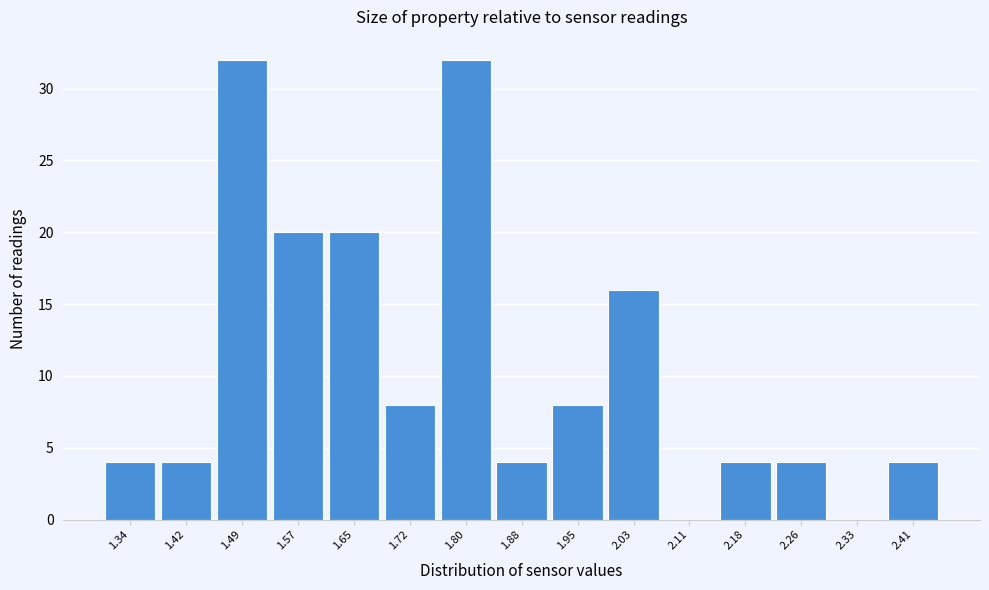

Reading left to right, list every bar in this chart as the range it spans on the x-axis followed by its height. Neither the bar edges nor the heights are printed on the chart, so give them approximately, as read against the axes.

1.30 to 1.38: 4
1.38 to 1.45: 4
1.45 to 1.53: 32
1.53 to 1.61: 20
1.61 to 1.68: 20
1.68 to 1.76: 8
1.76 to 1.84: 32
1.84 to 1.91: 4
1.91 to 1.99: 8
1.99 to 2.07: 16
2.07 to 2.14: 0
2.14 to 2.22: 4
2.22 to 2.30: 4
2.30 to 2.37: 0
2.37 to 2.45: 4